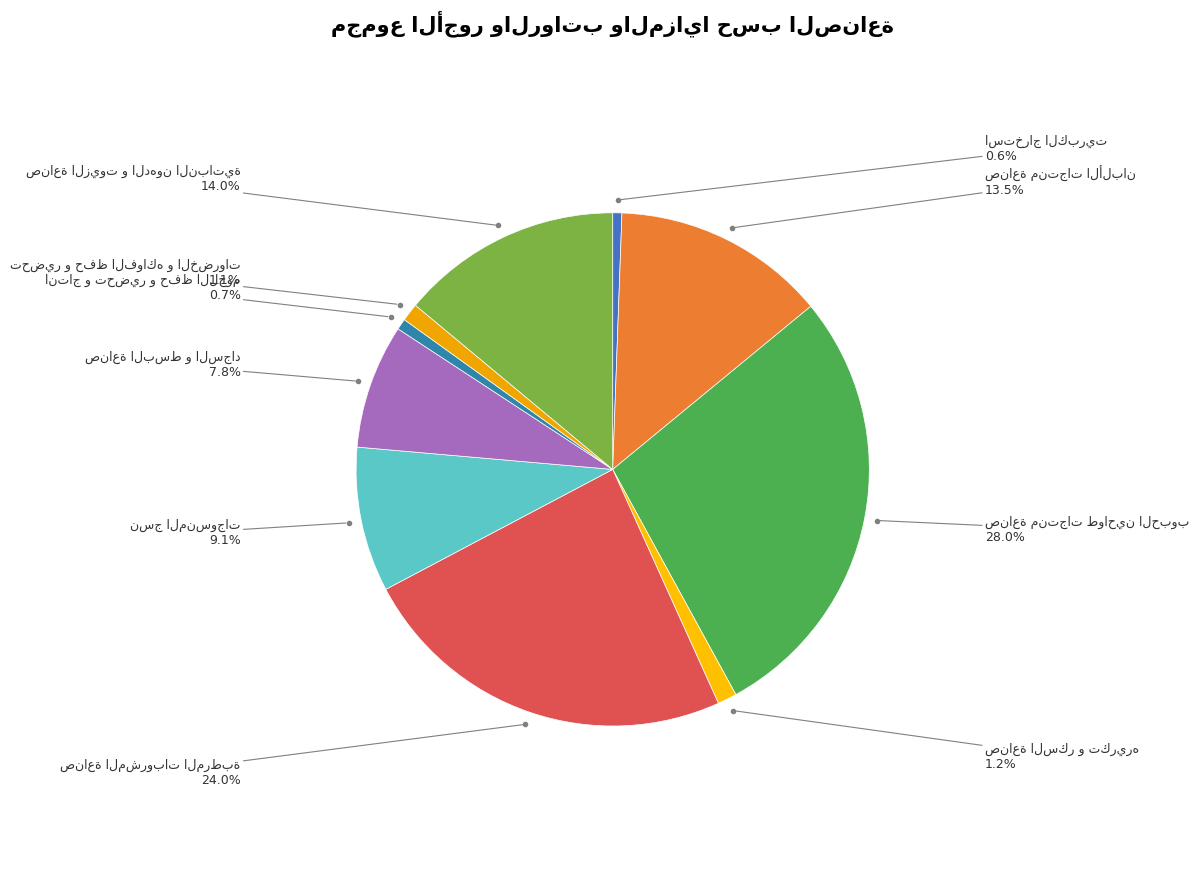

How many segments does this pie chart have?

10